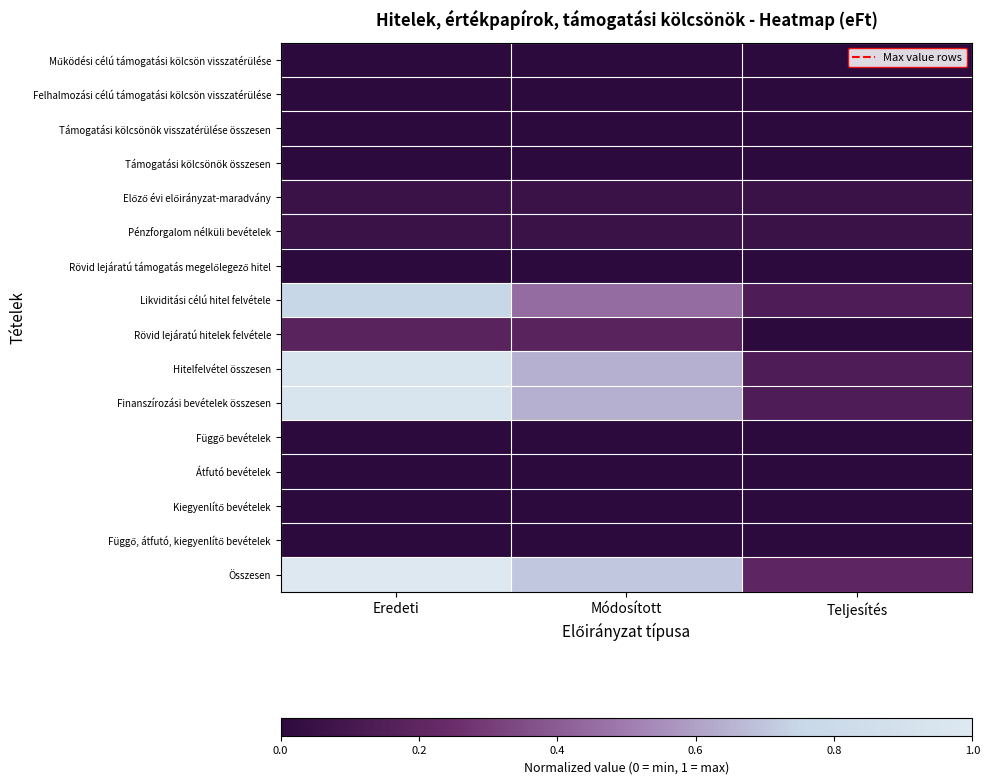

Which series has the largest total across all categories?

Összesen